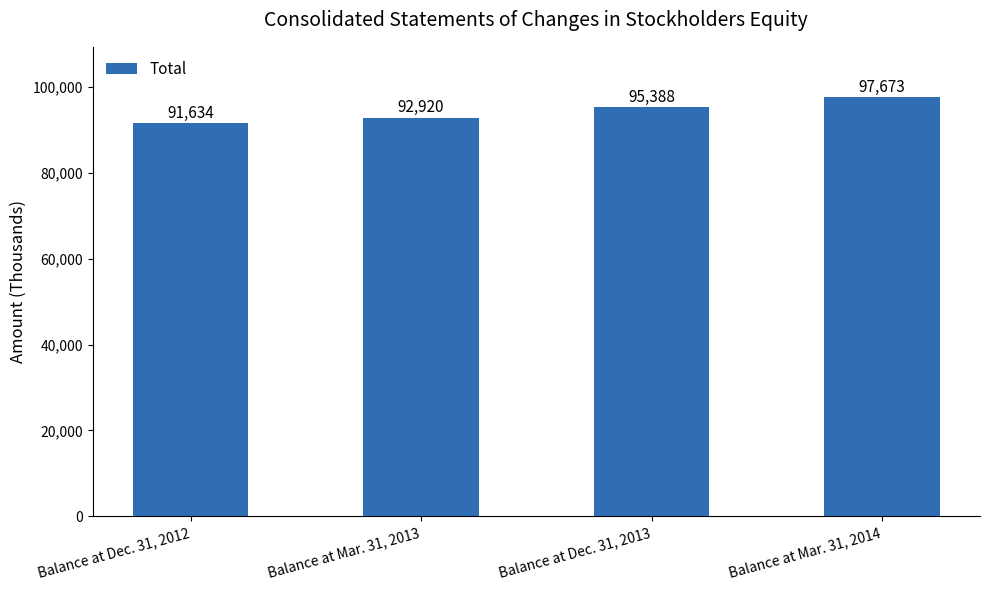

At which label is the value closest to 94653?

Balance at Dec. 31, 2013